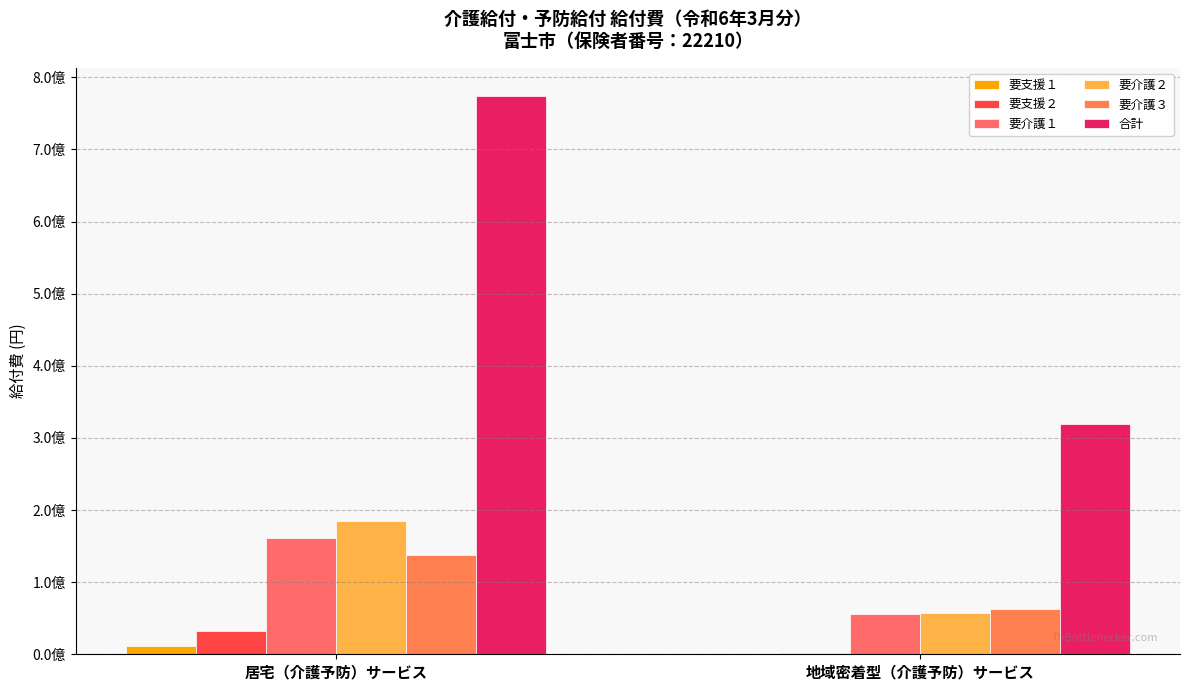

True or false: 要支援１ has a value of 10958641 at 居宅（介護予防）サービス.

True